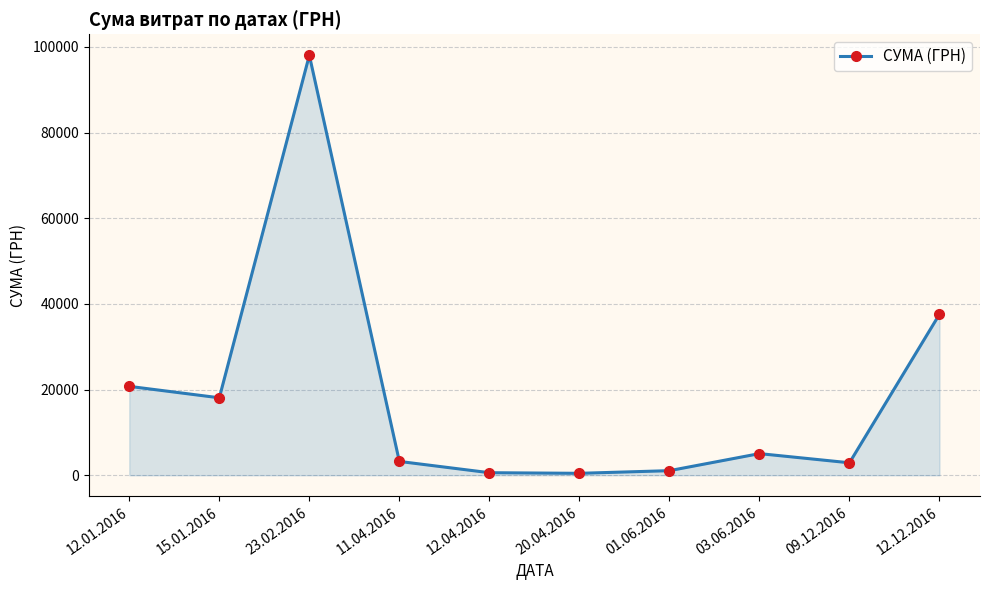

What is the change in value from 15.01.2016 to 23.02.2016?

+79951.6